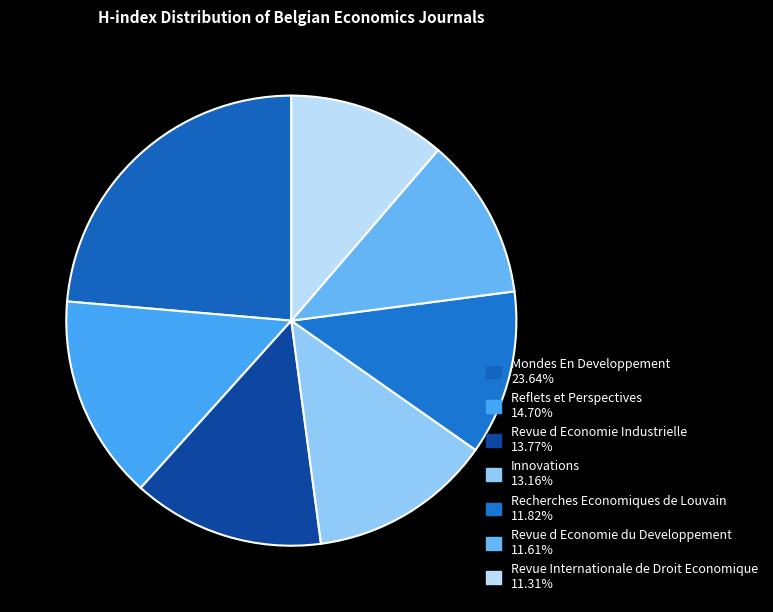

What is the ratio of the value at Revue d Economie Industrielle to the value at Recherches Economiques de Louvain?

1.2